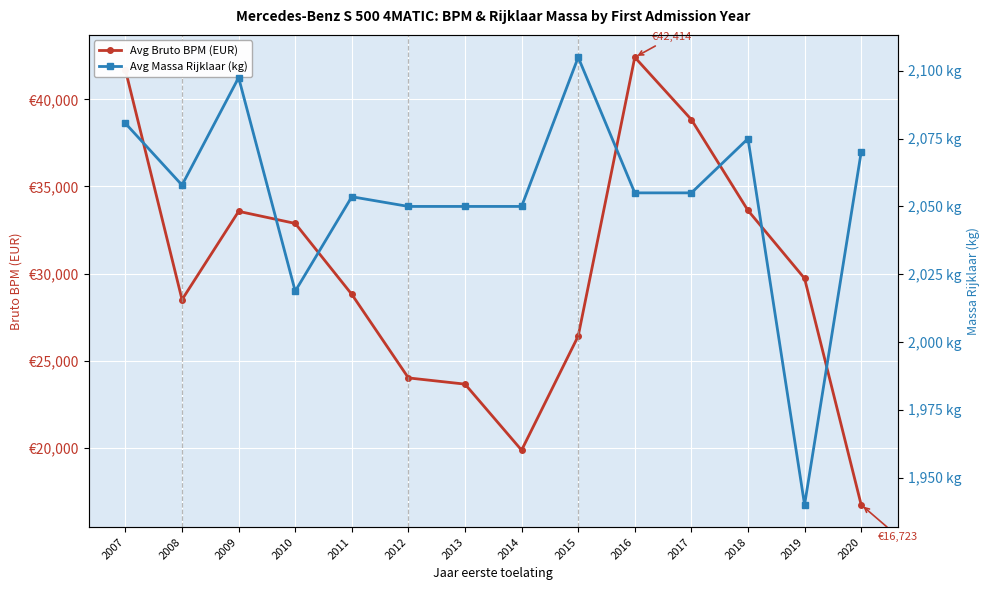

What is the approximate value of Avg Massa Rijklaar (kg) at 2020?

2070.0